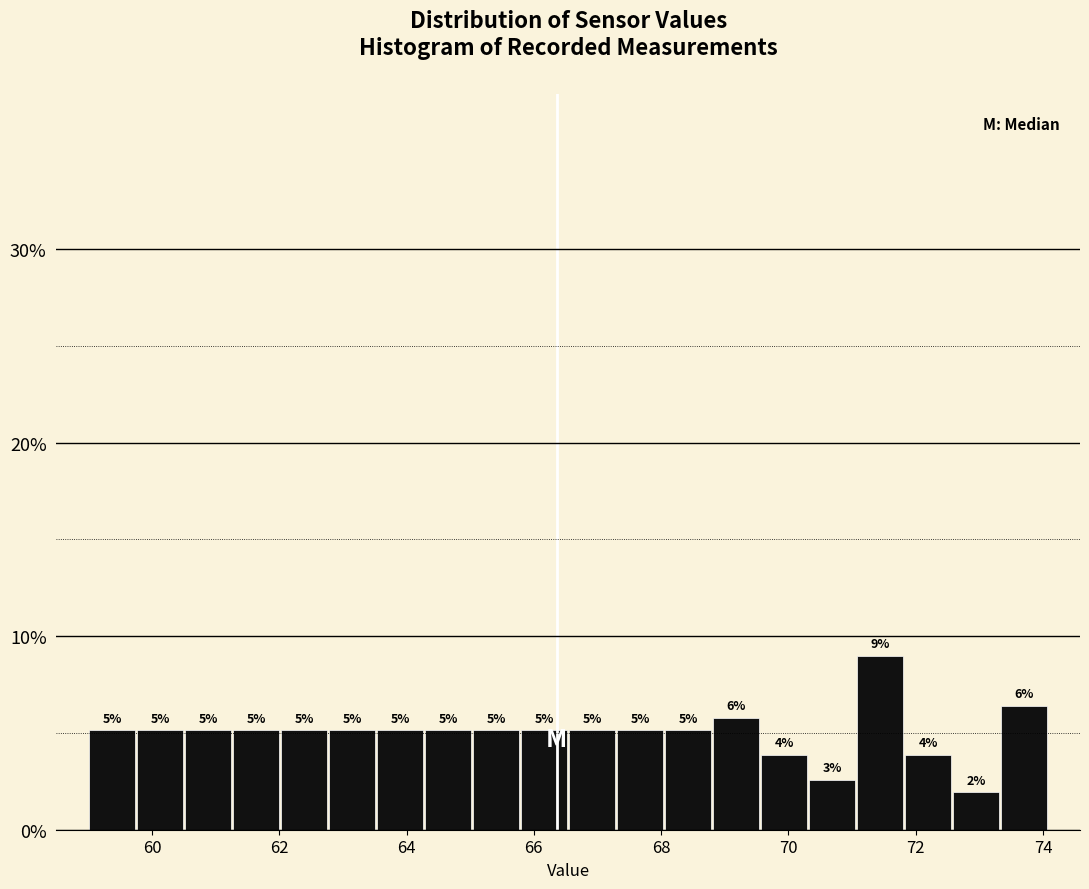

Around what value on the x-axis is the tallest bar? Give the approximate position of its centre, as read against the axis.

71.4